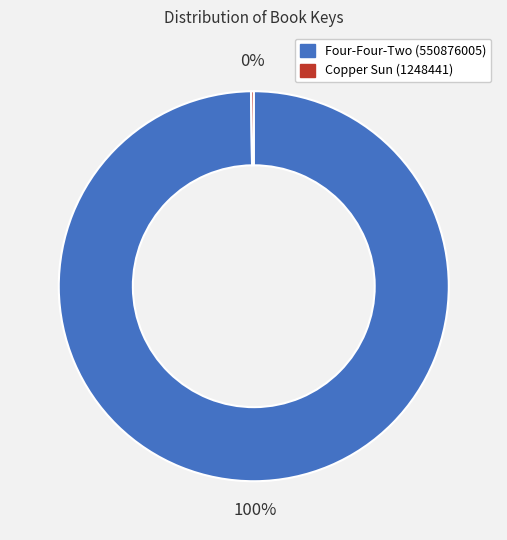

To the nearest percent, what portion does Four-Four-Two (550876005) represent?

100%